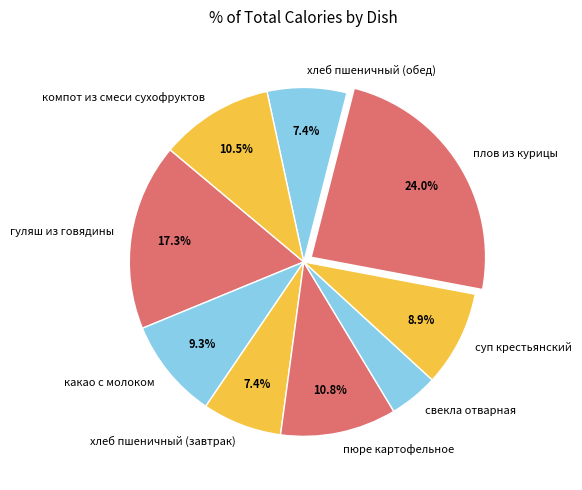

True or false: плов из курицы accounts for 33% of the total.

False